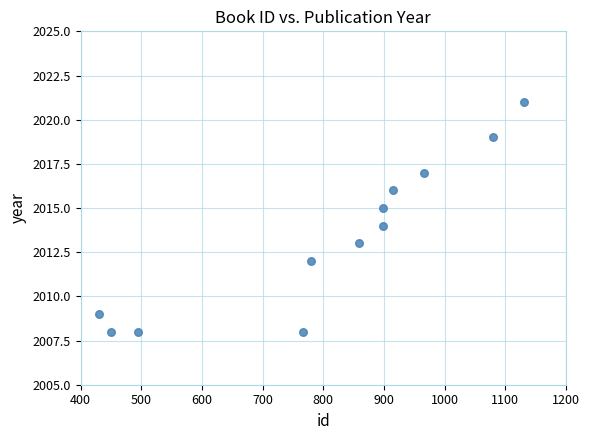

What is the range of Y values (max minus min)?

13